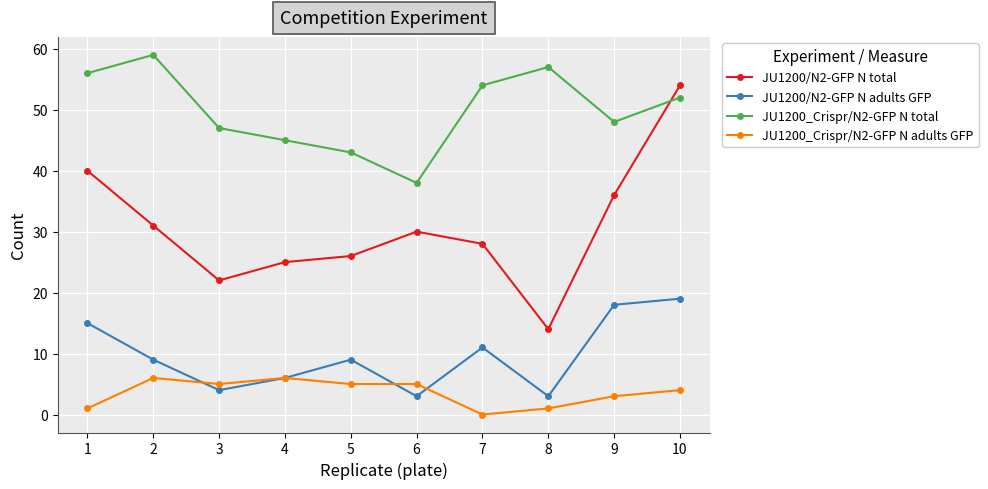

How many series are shown in this chart?

4